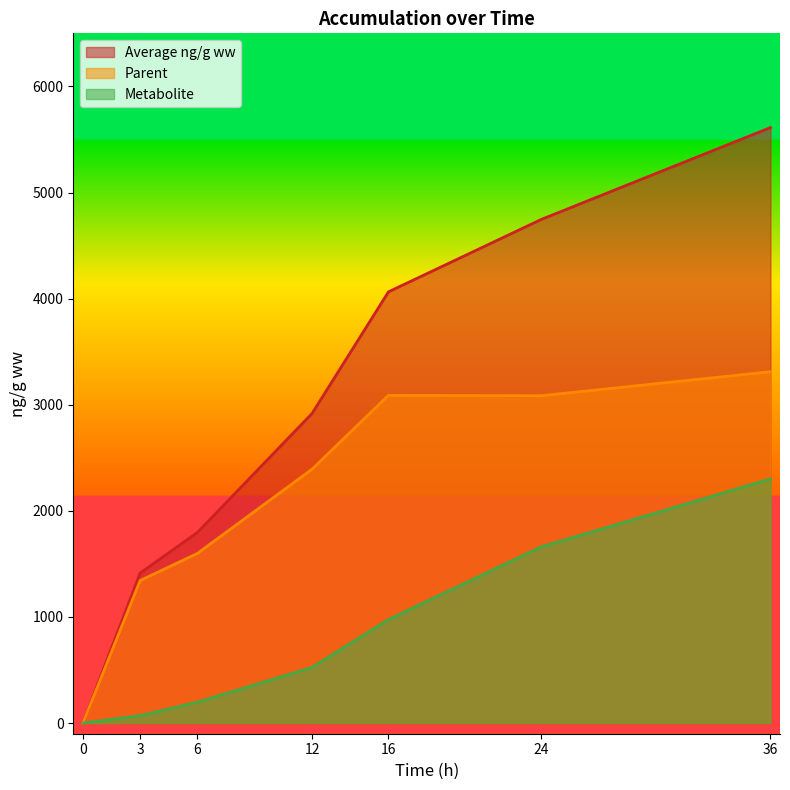

Does the chart have visible grid lines?

No